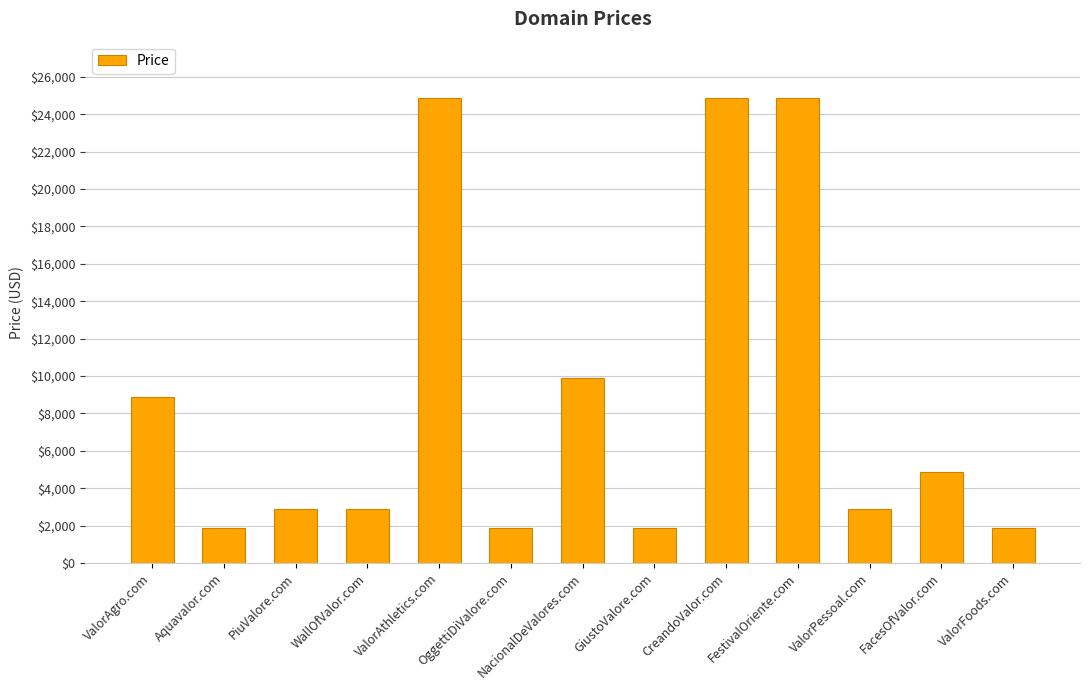

What position from the right is OggettiDiValore.com?

8